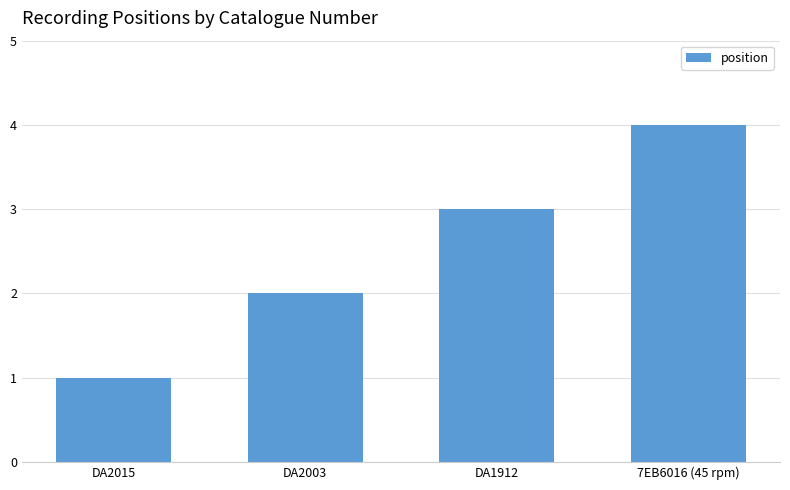

What is the change in value from DA2003 to DA1912?

+1